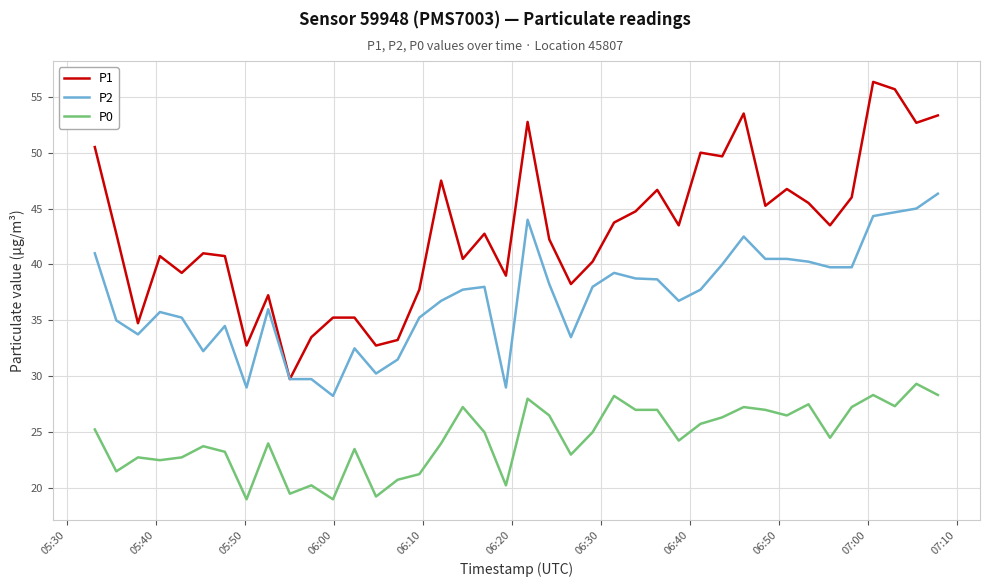

True or false: P1 and P0 intersect in this chart.

False